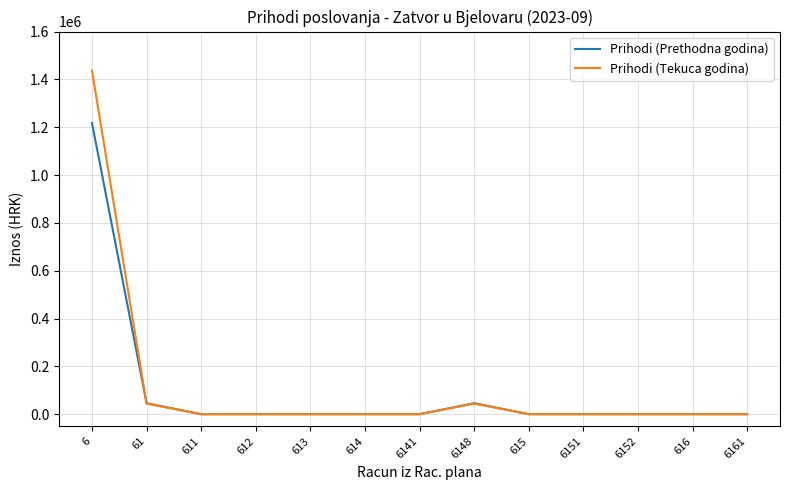

Is the value of Prihodi (Prethodna godina) at 61 greater than the value of Prihodi (Tekuca godina) at 6141?

Yes